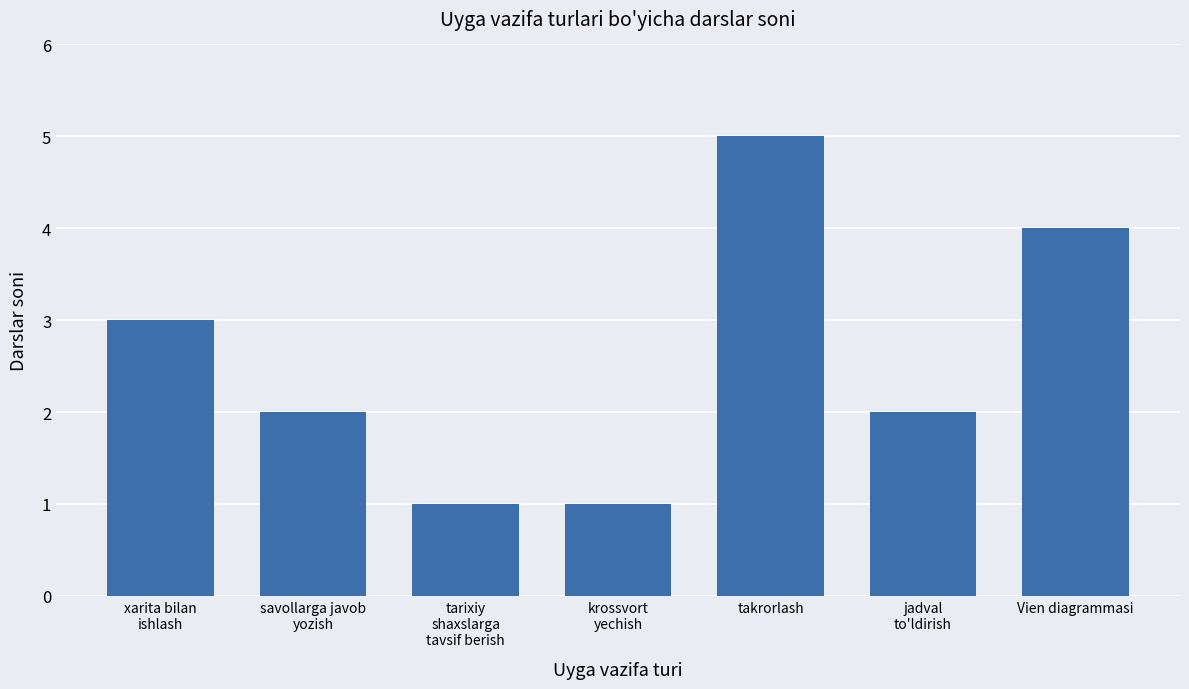

Reading left to right, extract all data points from this chart.

xarita bilan
ishlash=3	savollarga javob
yozish=2	tarixiy
shaxslarga
tavsif berish=1	krossvort
yechish=1	takrorlash=5	jadval
to'ldirish=2	Vien diagrammasi=4